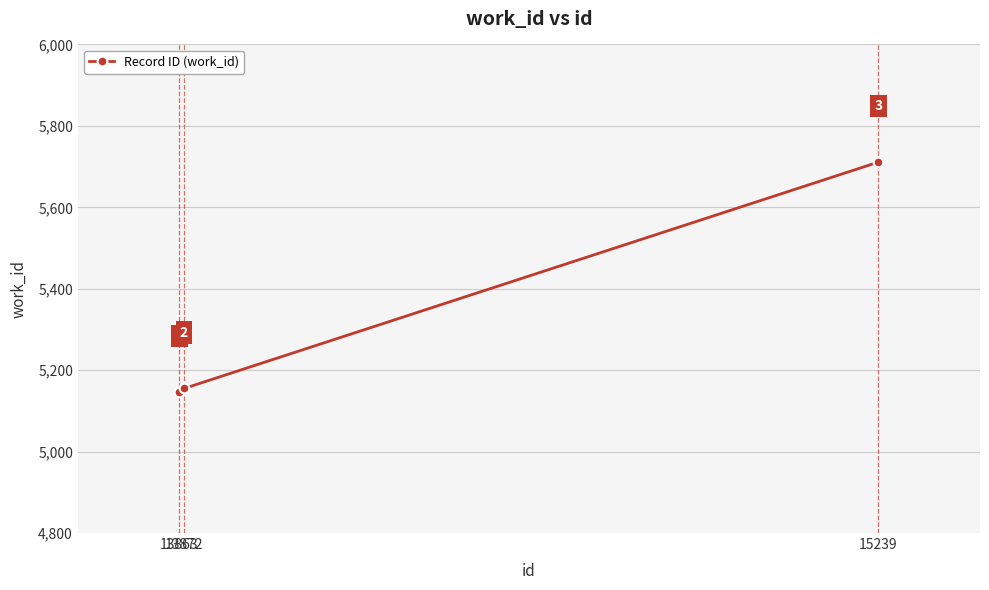

What is the value of the 1st point from the left?

5146